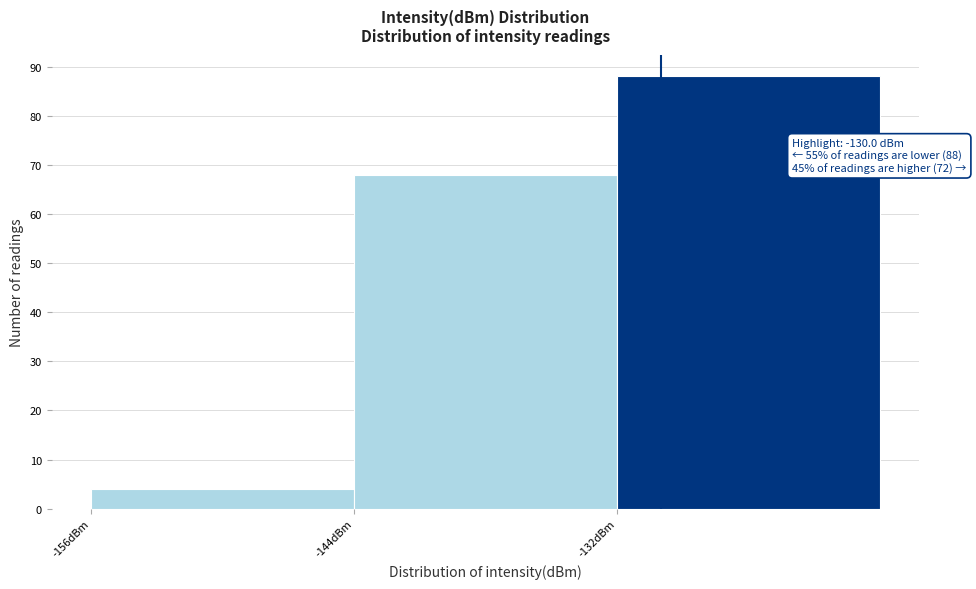

Which range on the x-axis has the tallest bar?

-132 to -120